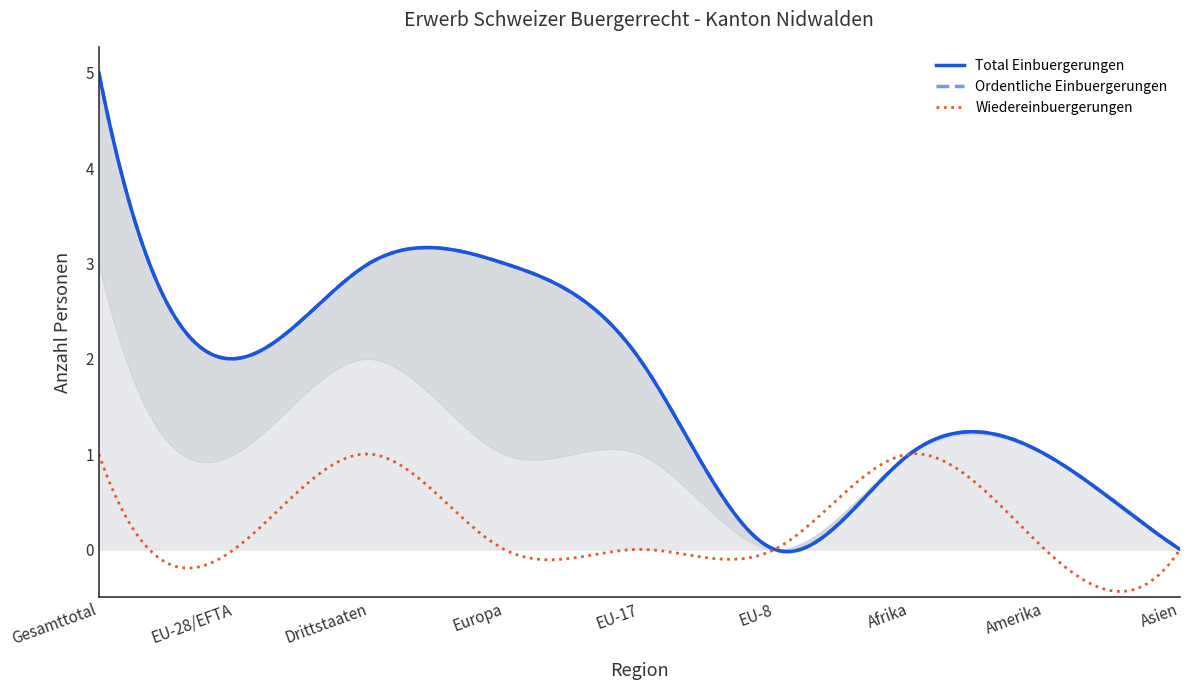

What is the difference between the Wiedereinbuergerungen values at EU-17 and Afrika?

1